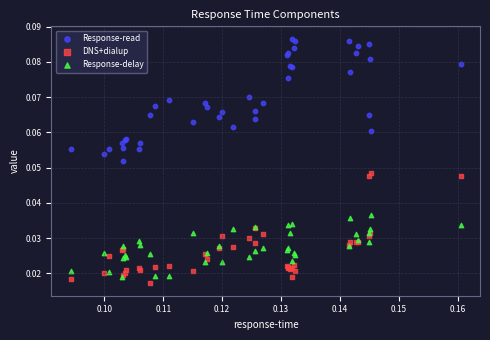

Which series contains the highest Y value?

Response-read